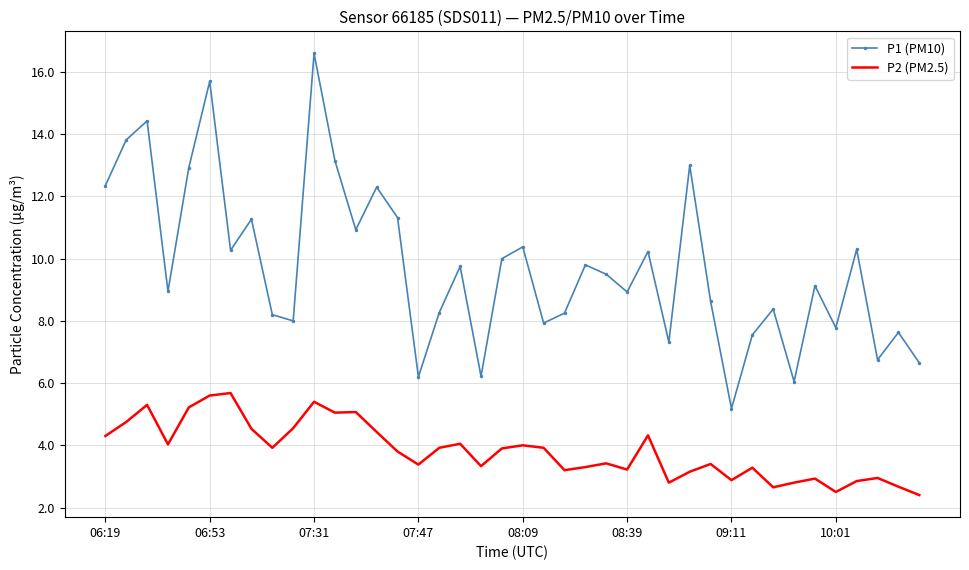

What is the difference between the maximum and minimum values in the P2 (PM2.5) series?

3.3